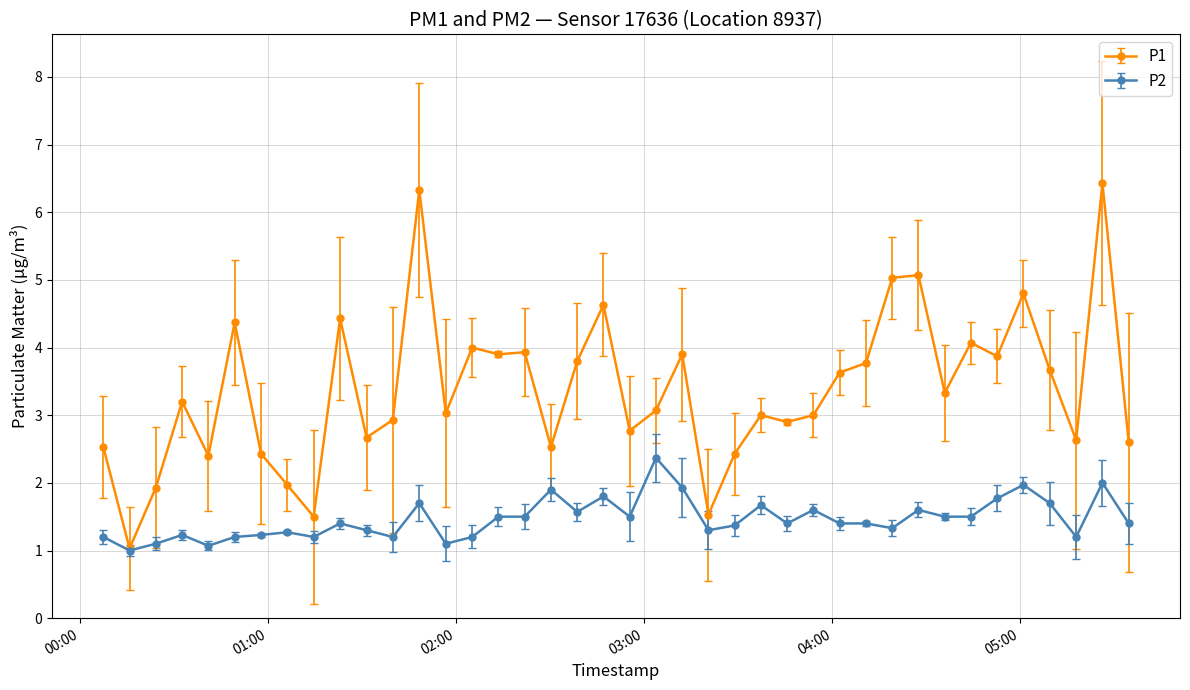

Rank the series by their average value, from highest to lowest.

P1, P2